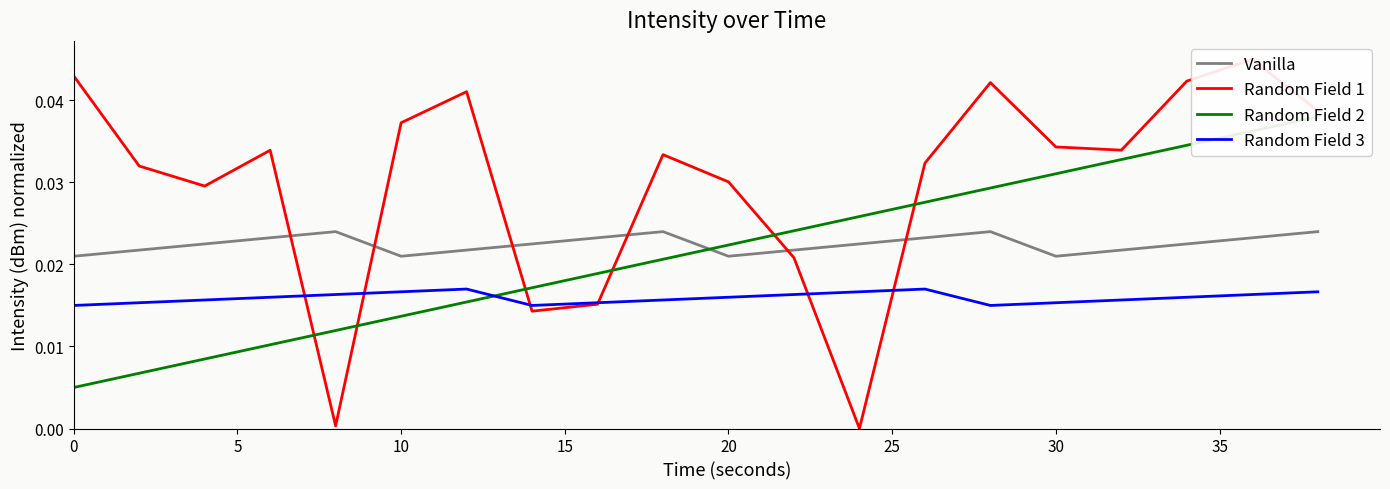

True or false: Vanilla and Random Field 3 intersect in this chart.

False